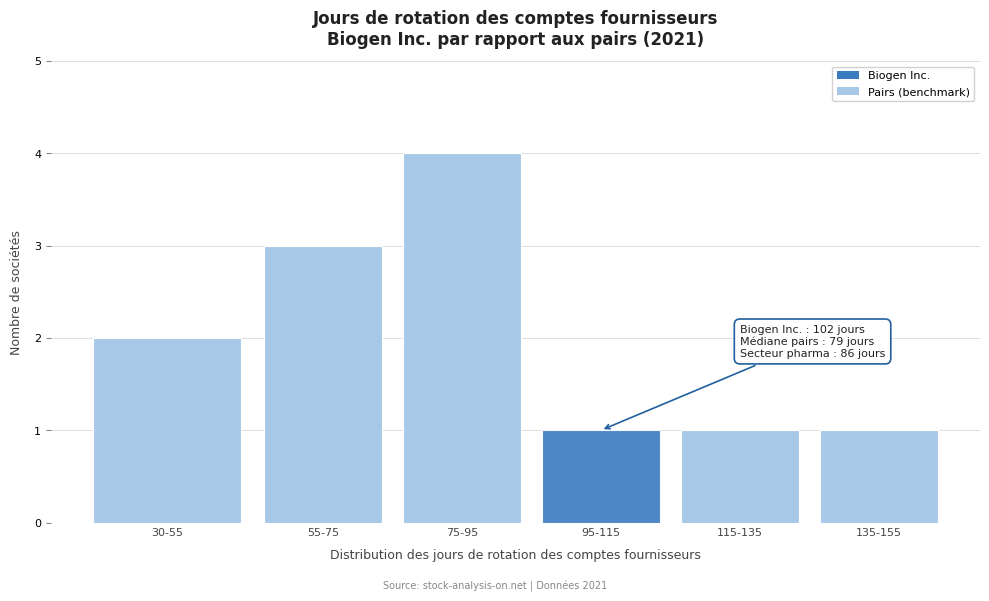

Reading left to right, extract all data points from this chart.

30-55=2	55-75=3	75-95=4	95-115=1	115-135=1	135-155=1